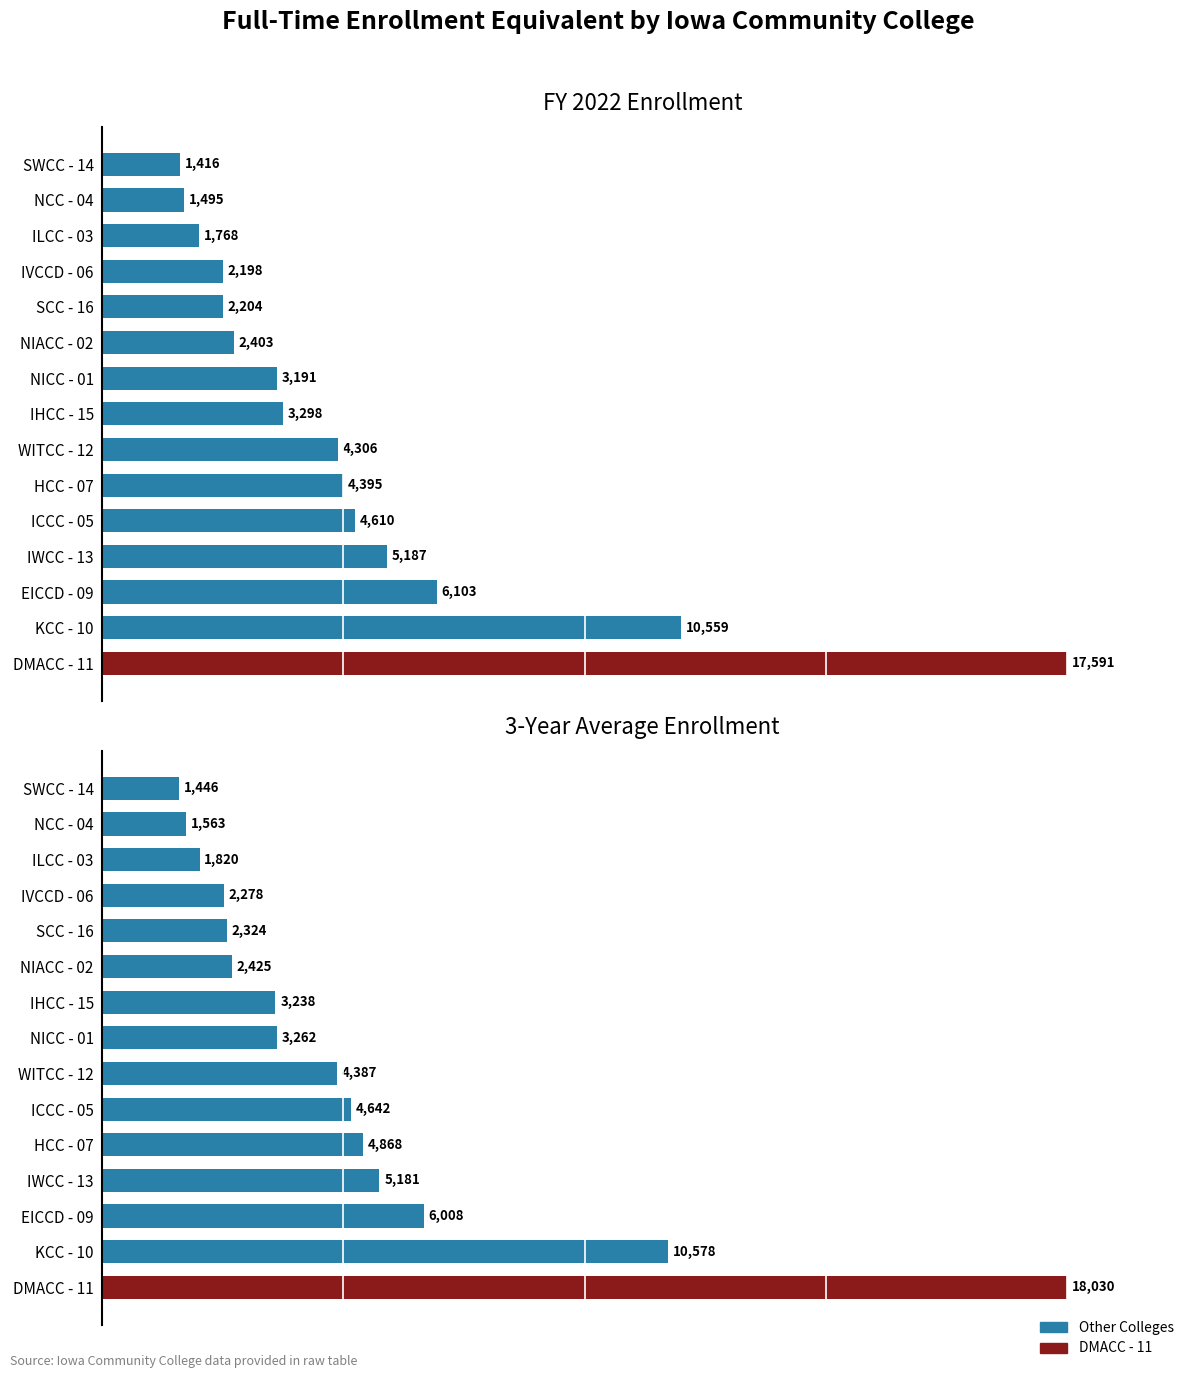

What is the sum of all 3-year average values?

72050.7